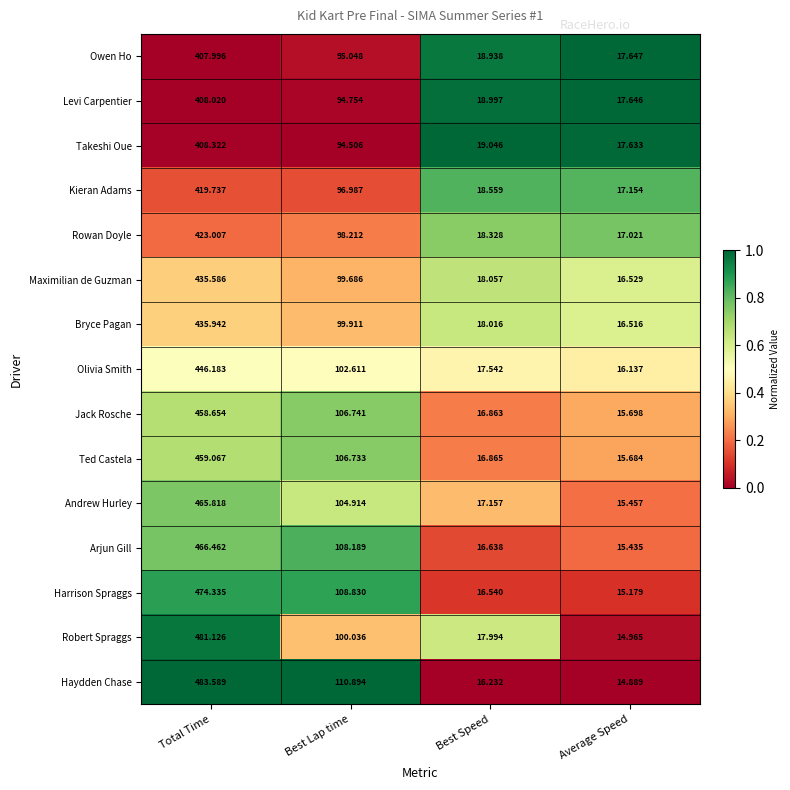

At which category is the sum across all series the highest?

Total Time